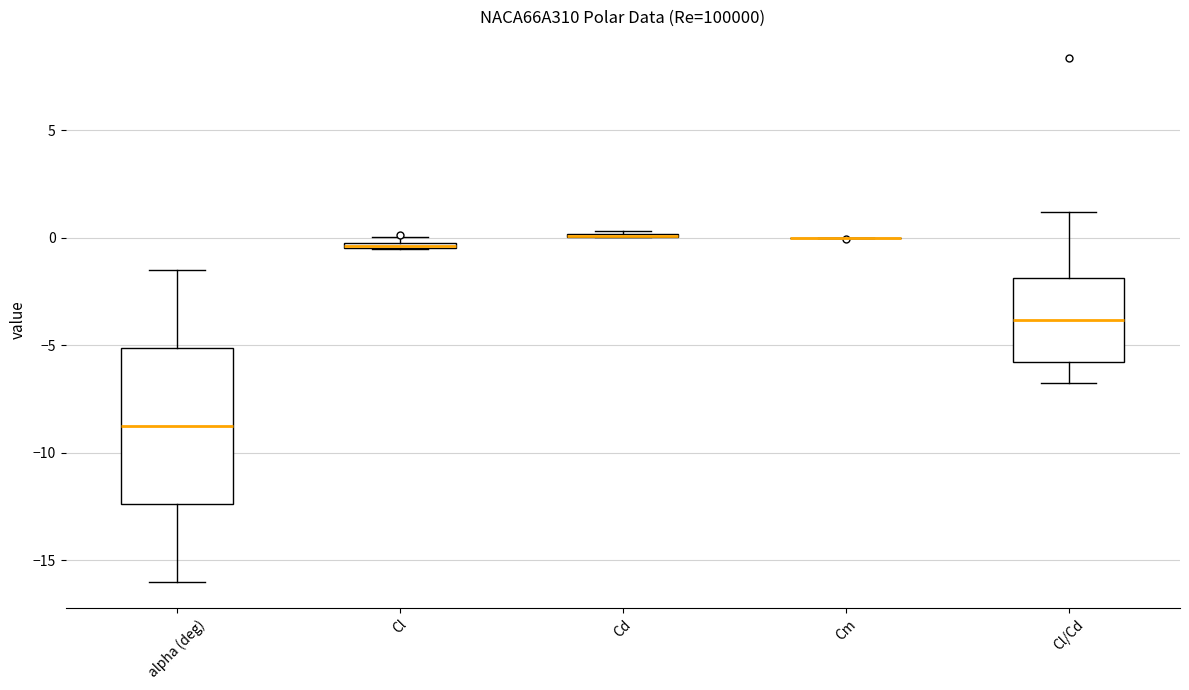

Where is the upper edge of the box for alpha (deg) on the y-axis? The values are not printed on the chart, so give them approximately, as read against the axis.

-5.0